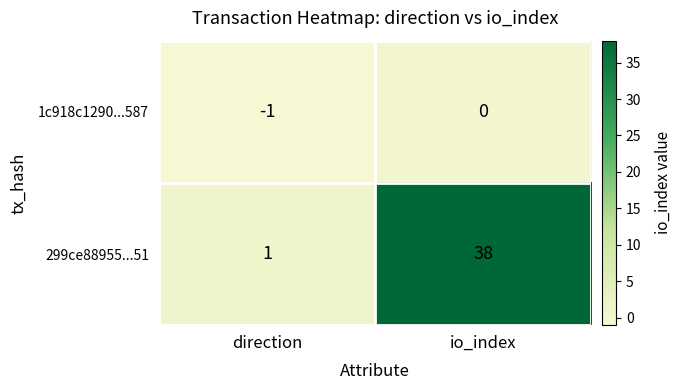

Reading left to right, extract all data points from this chart.

1c918c1290...587: direction=-1	io_index=0
299ce88955...51: direction=1	io_index=38